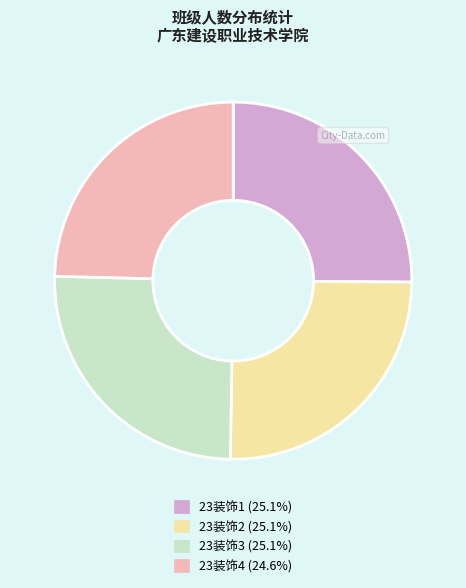

How many segments does this pie chart have?

4